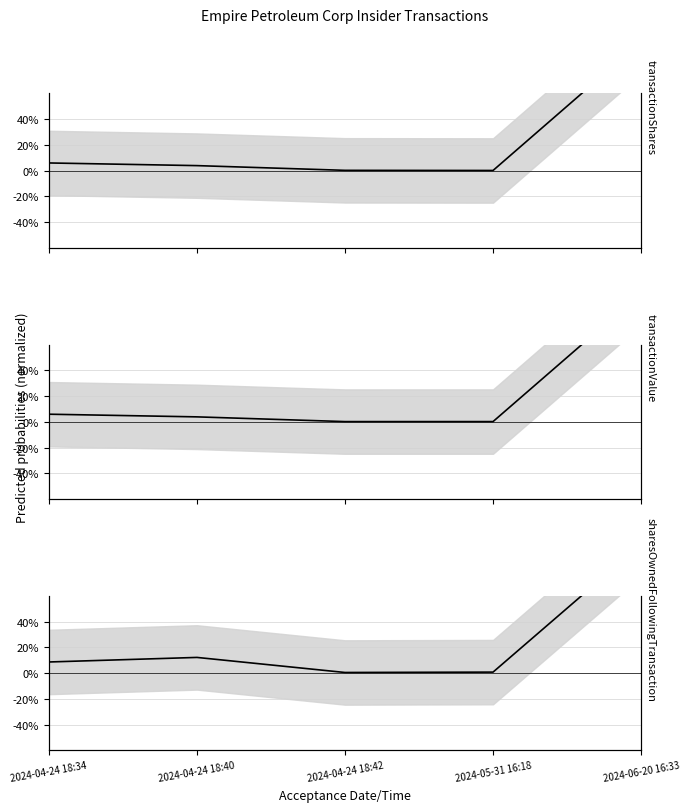

What are all the series names shown in the legend?

transactionShares, transactionValue, sharesOwnedFollowingTransaction